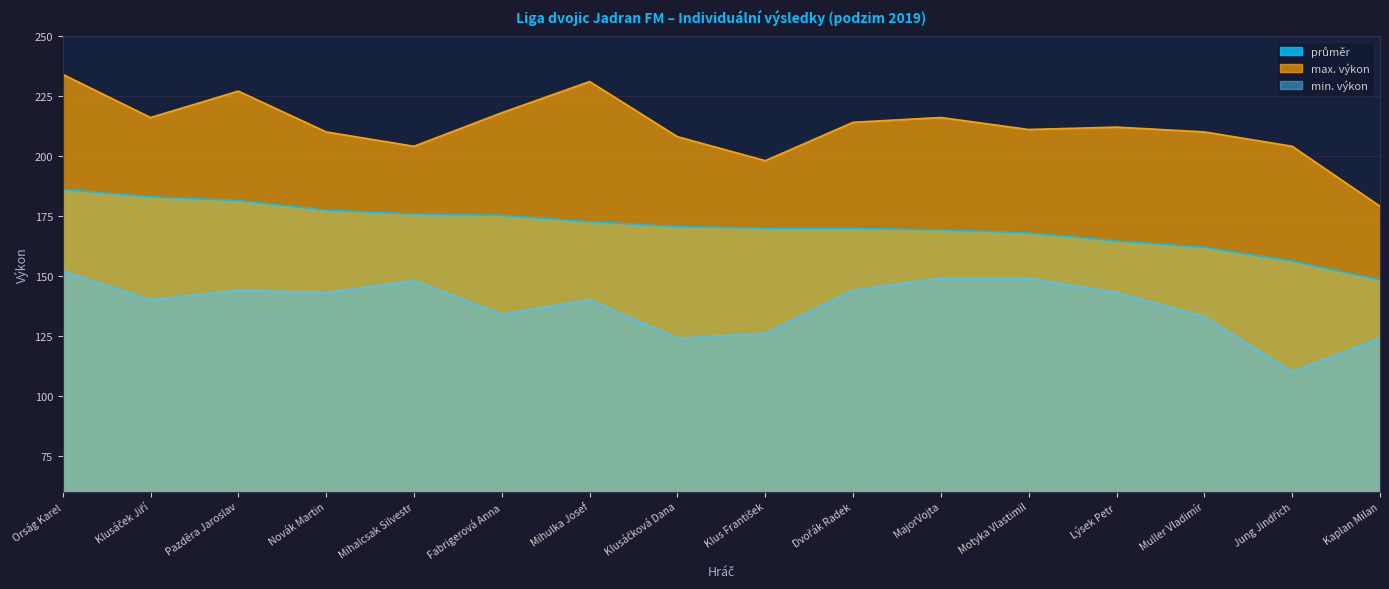

Where does the průměr series first go above 170?

Orság Karel